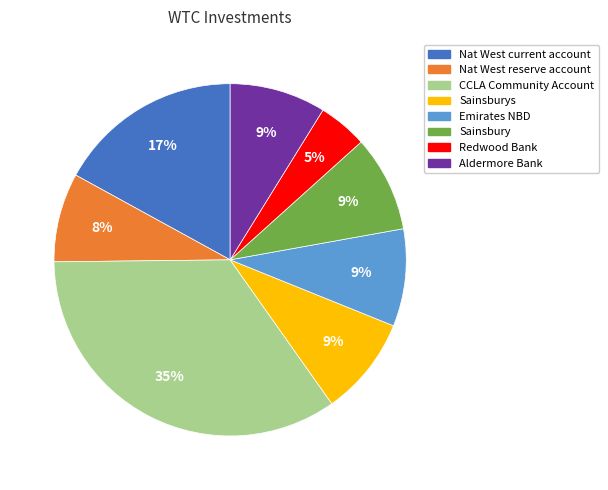

To the nearest percent, what is the difference between the largest and smallest slice percentages?

30%